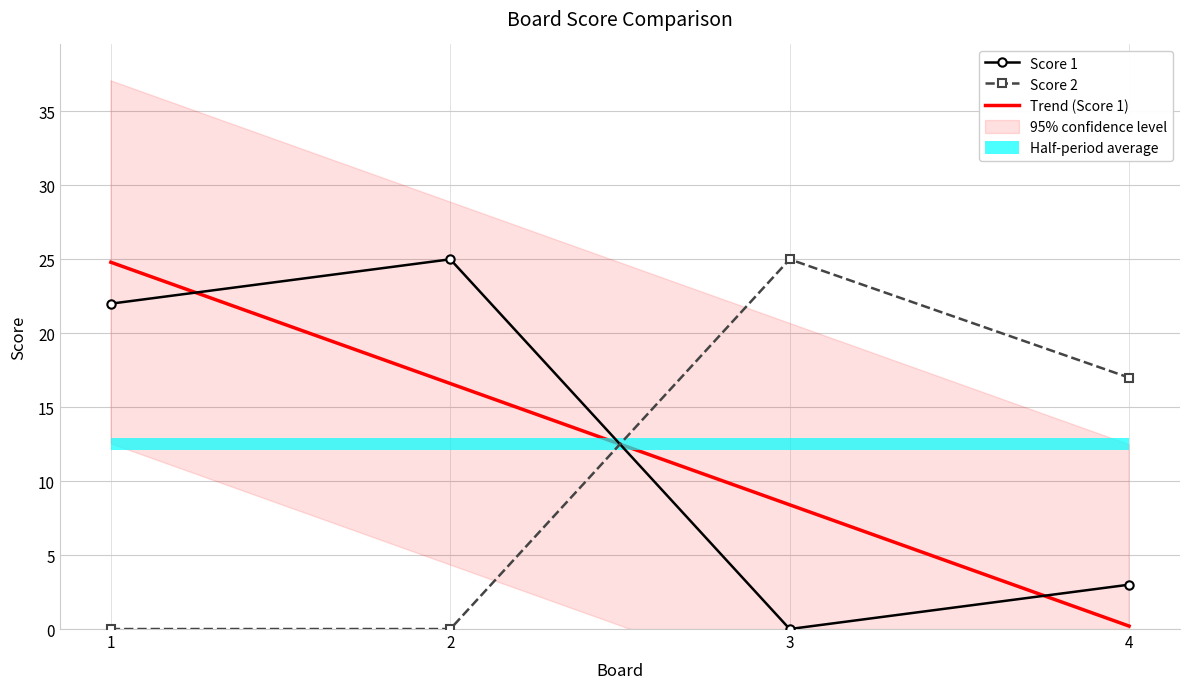

Reading left to right, what are all the values shown in this chart?

Score 1: 1=22	2=25	3=0	4=3
Score 2: 1=0	2=0	3=25	4=17